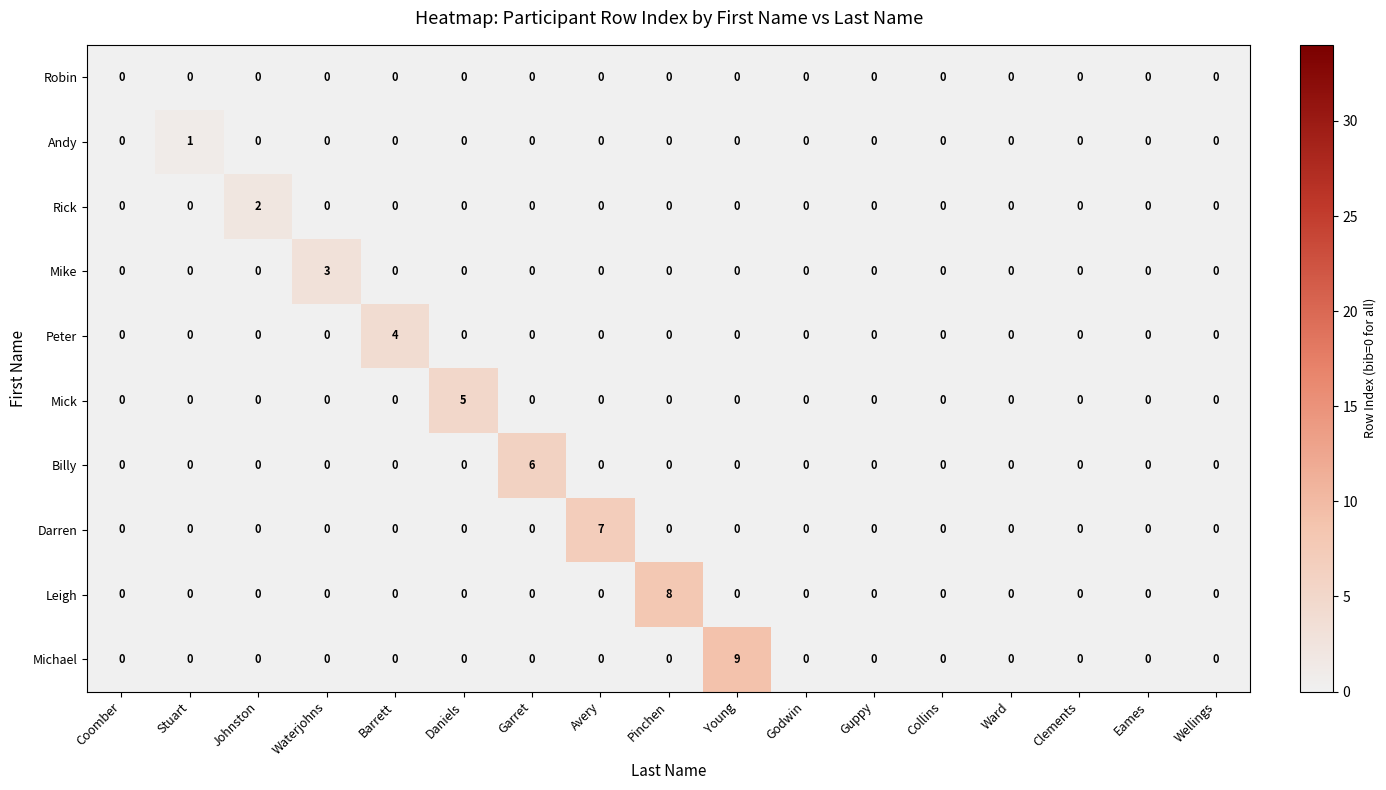

At which category is the sum across all series the highest?

Young